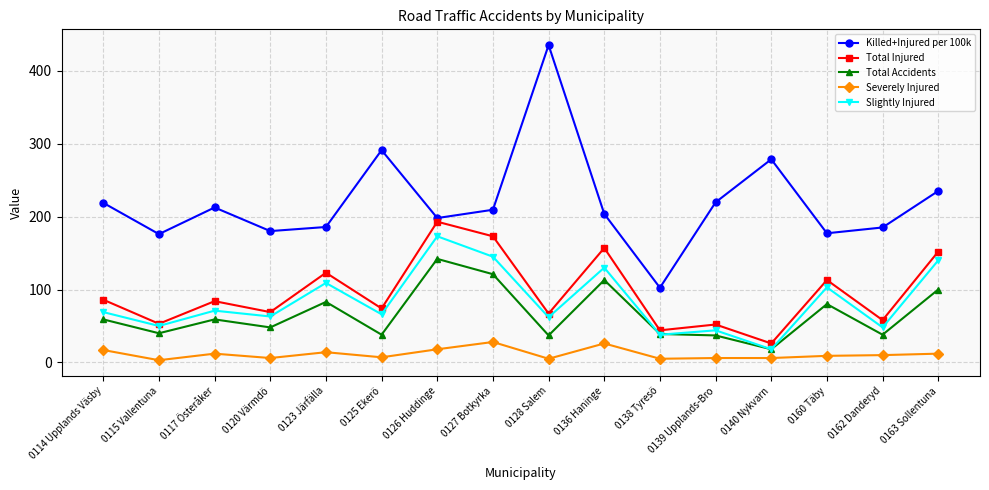

At which label does Slightly Injured reach its minimum?

0140 Nykvarn